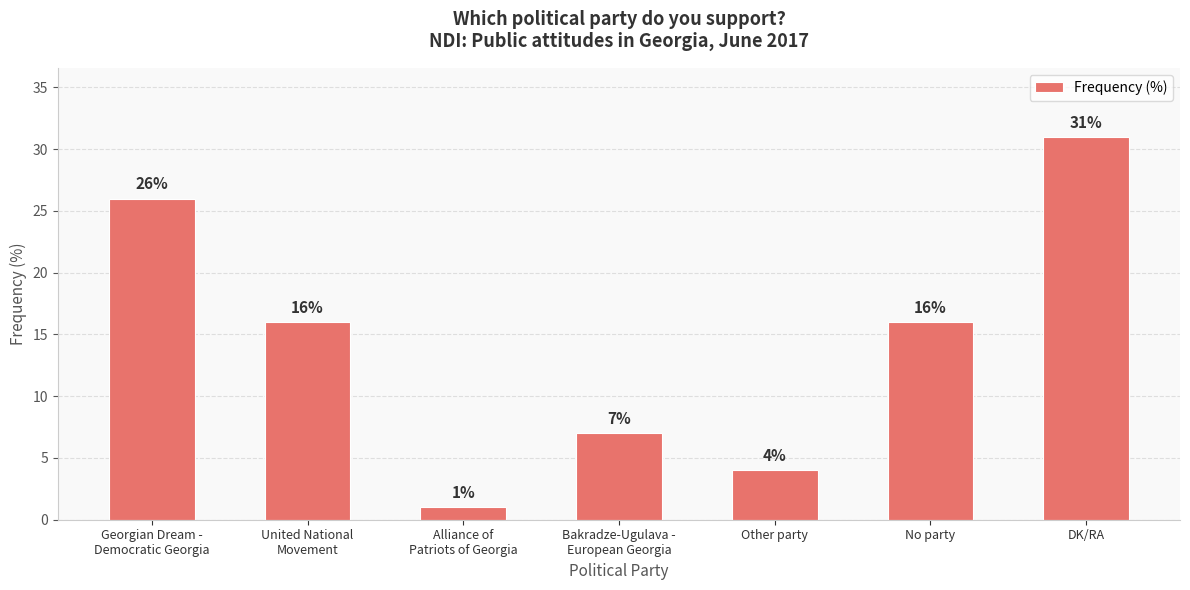

What is the difference between the values at Other party and DK/RA?

27